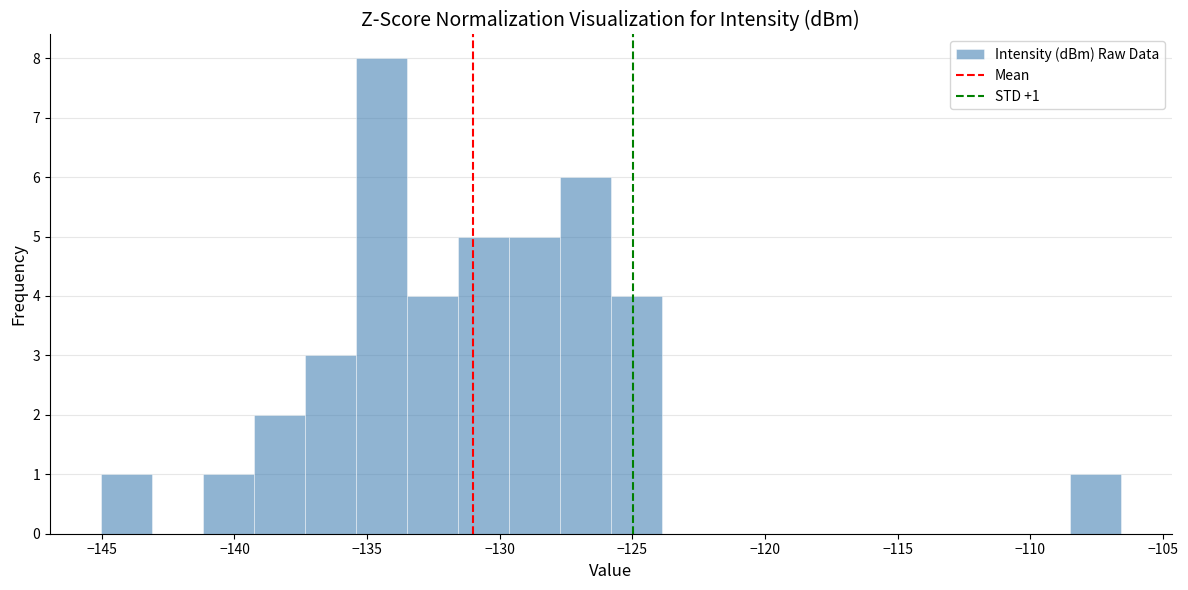

Read against the x-axis, roughly where is the centre of the tallest bar?

-134.5